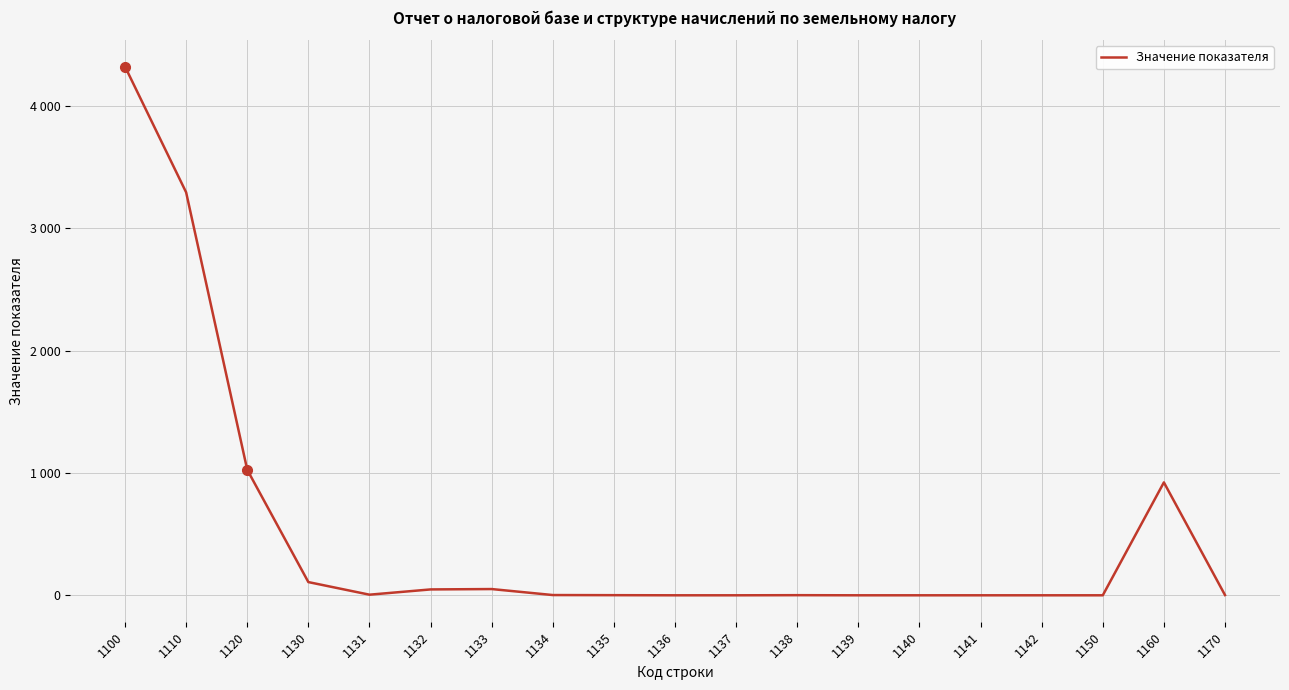

List the labels in order of value, smallest first.

1136, 1137, 1139, 1140, 1141, 1142, 1150, 1135, 1138, 1134, 1170, 1131, 1132, 1133, 1130, 1160, 1120, 1110, 1100